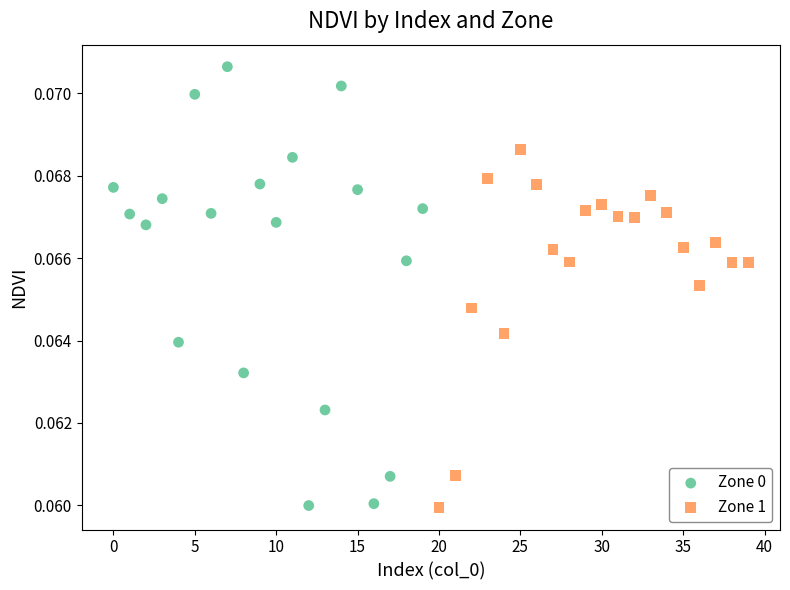

Which series has the largest Y range (max minus min)?

Zone 0